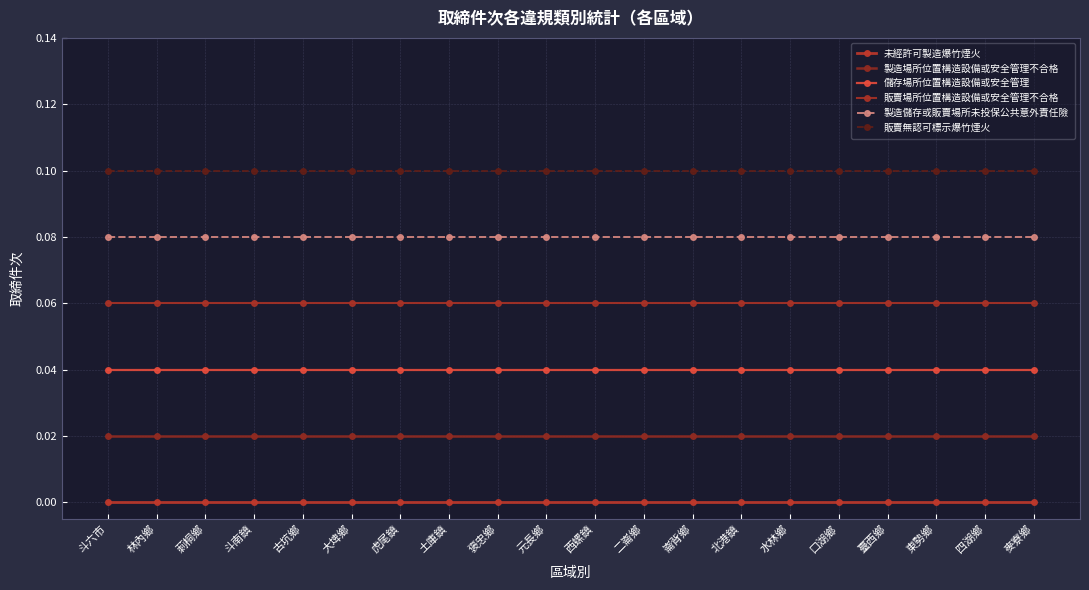

True or false: 未經許可製造爆竹煙火 has more than 2 points higher than both neighbors.

False